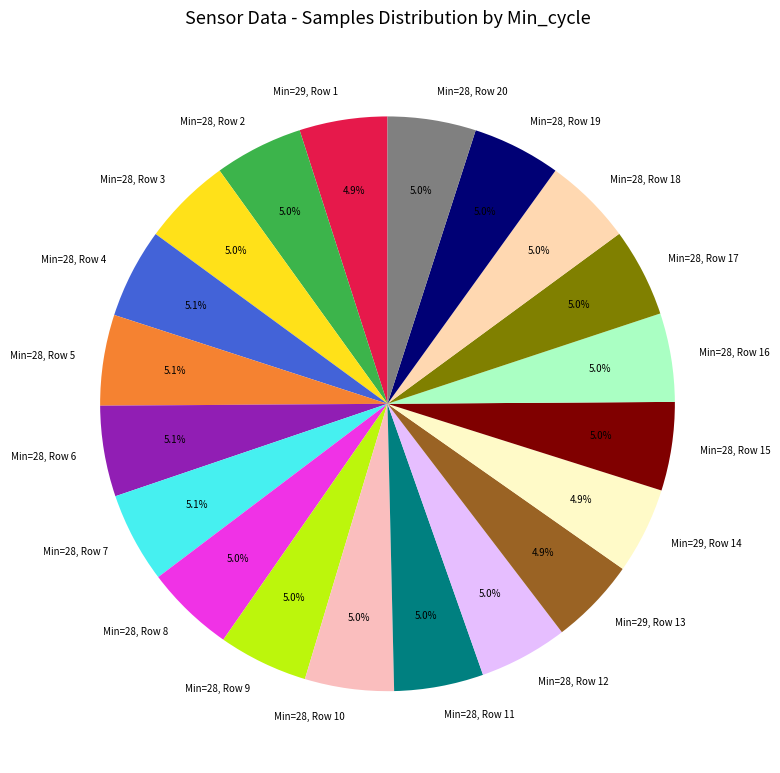

Approximately how many times larger is the value at Min=28, Row 6 compared to Min=28, Row 17?

1.0